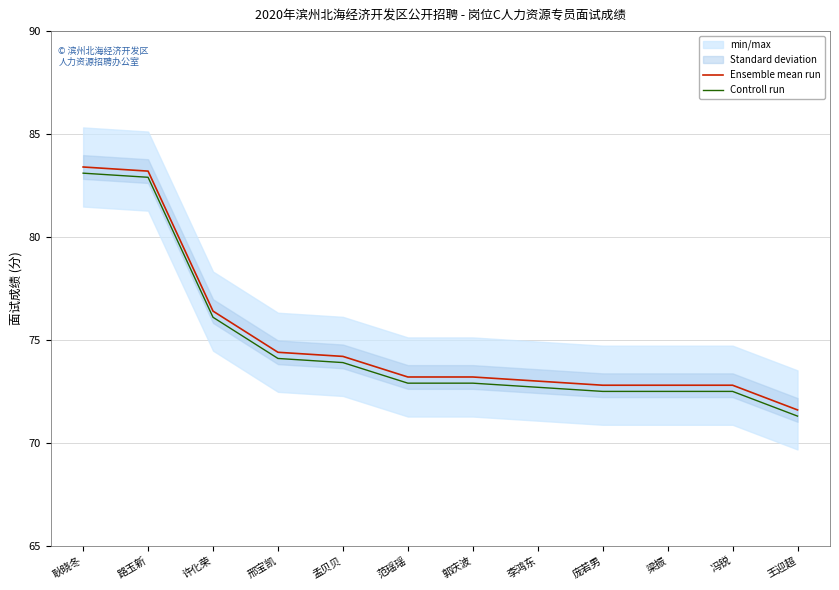

Which series has the largest range (max minus min)?

Ensemble mean run